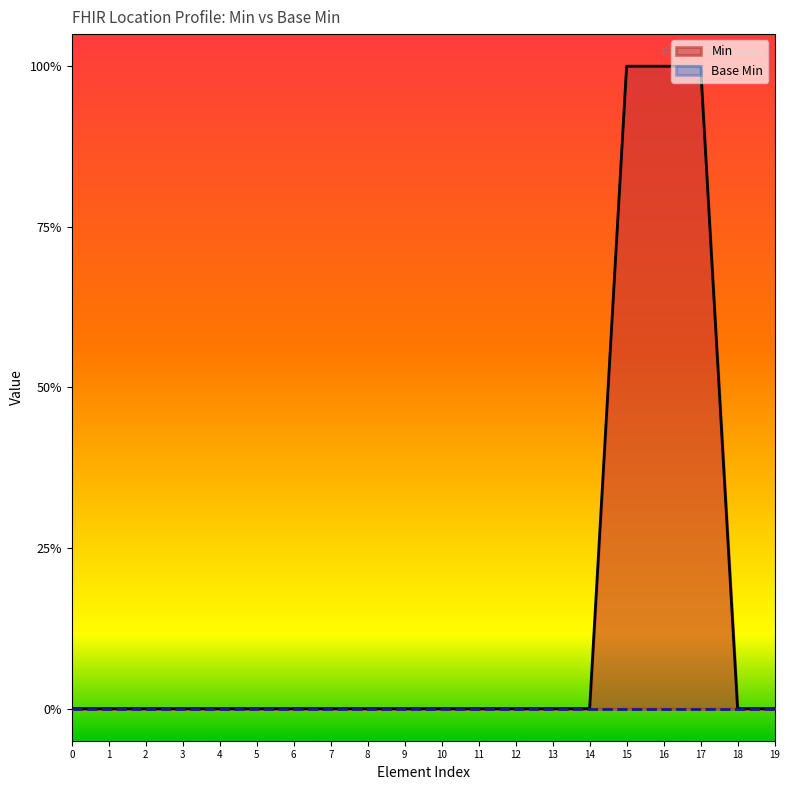

How many values are between 0 and 1?

20